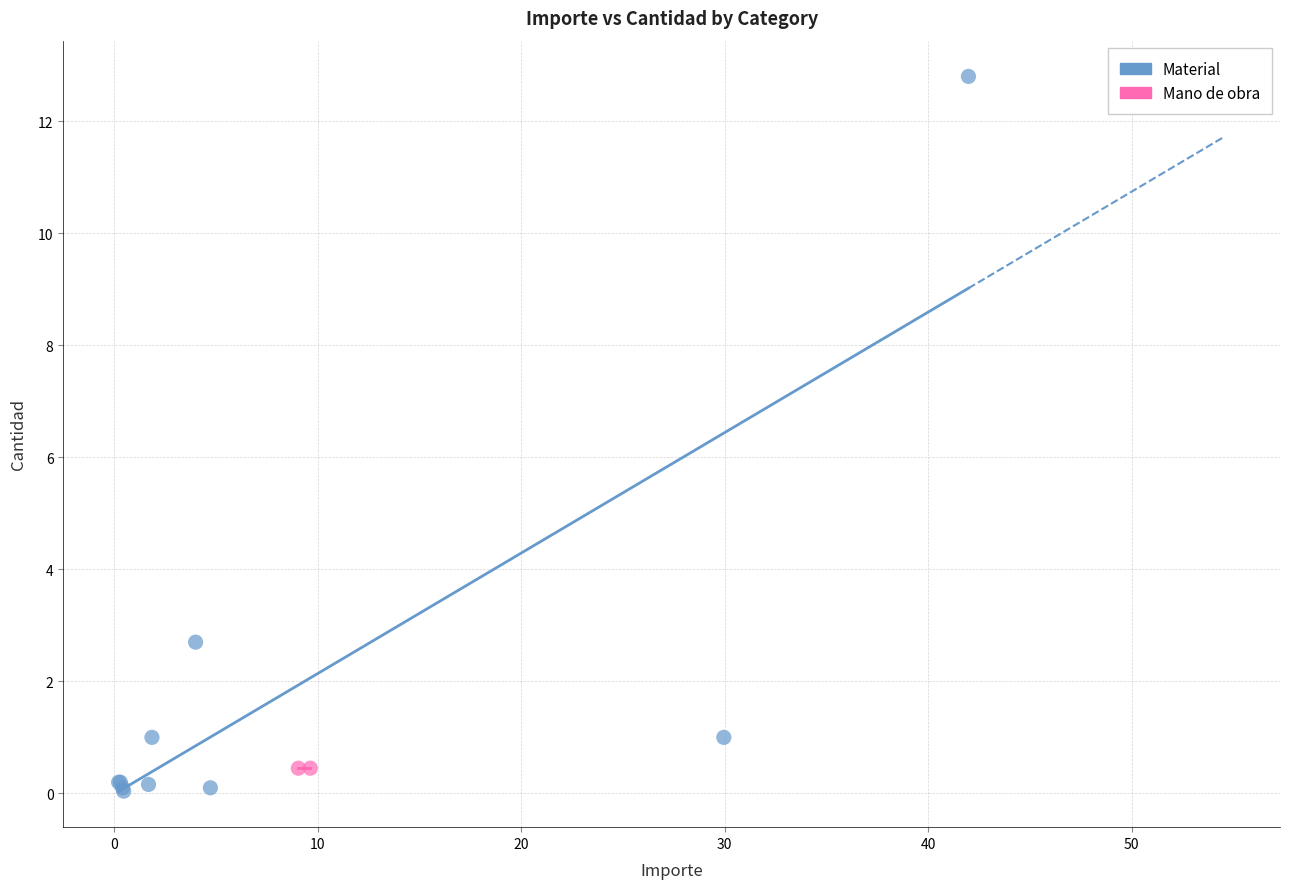

What are all the series names shown in the legend?

Material, Mano de obra